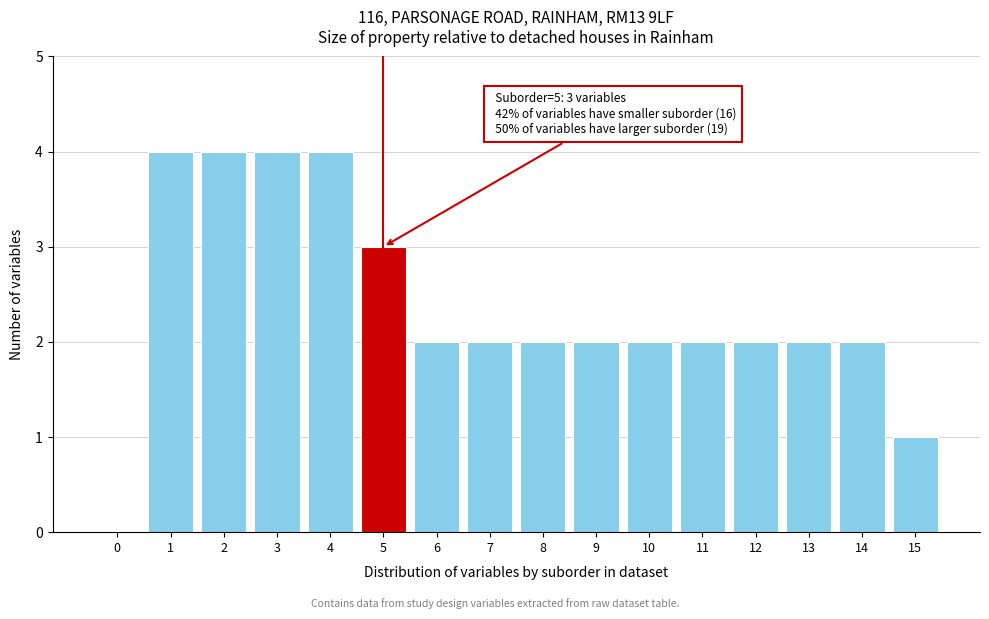

Reading right to left, extract all data points from this chart.

15=1	14=2	13=2	12=2	11=2	10=2	9=2	8=2	7=2	6=2	5=3	4=4	3=4	2=4	1=4	0=0